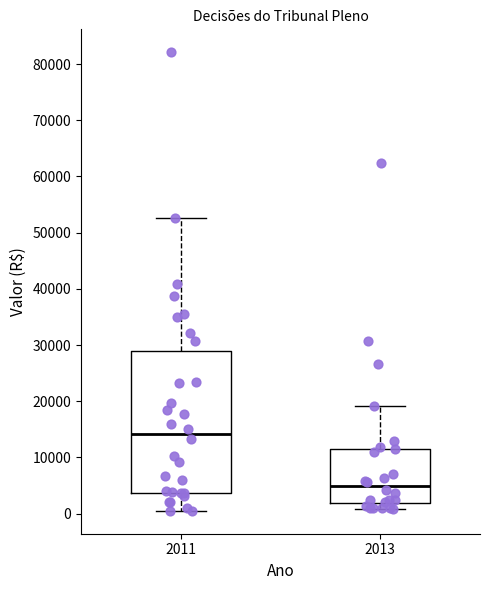

Comparing the boxes themselves (not the whiskers), which one is the tallest?

2011